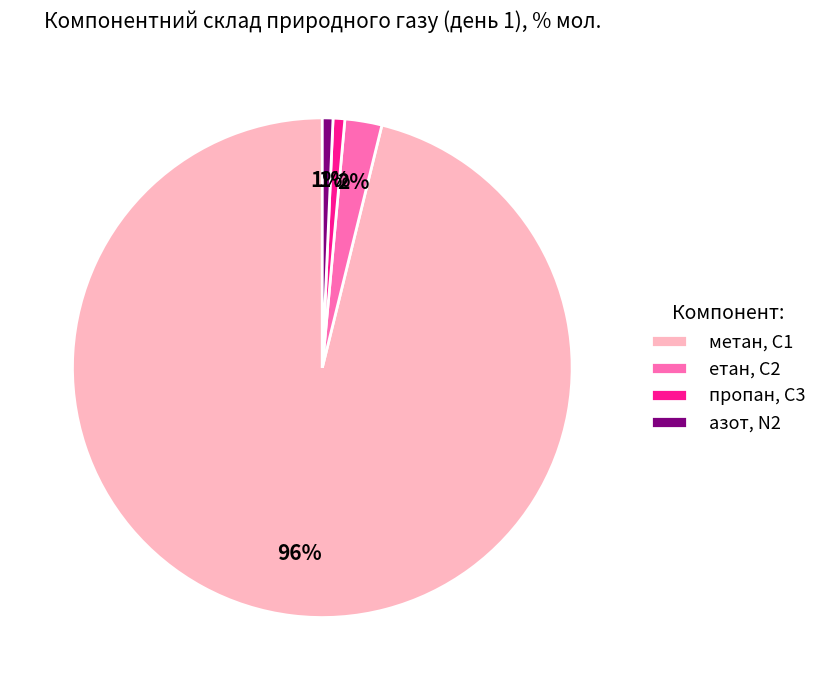

Count the number of slices in the pie.

4